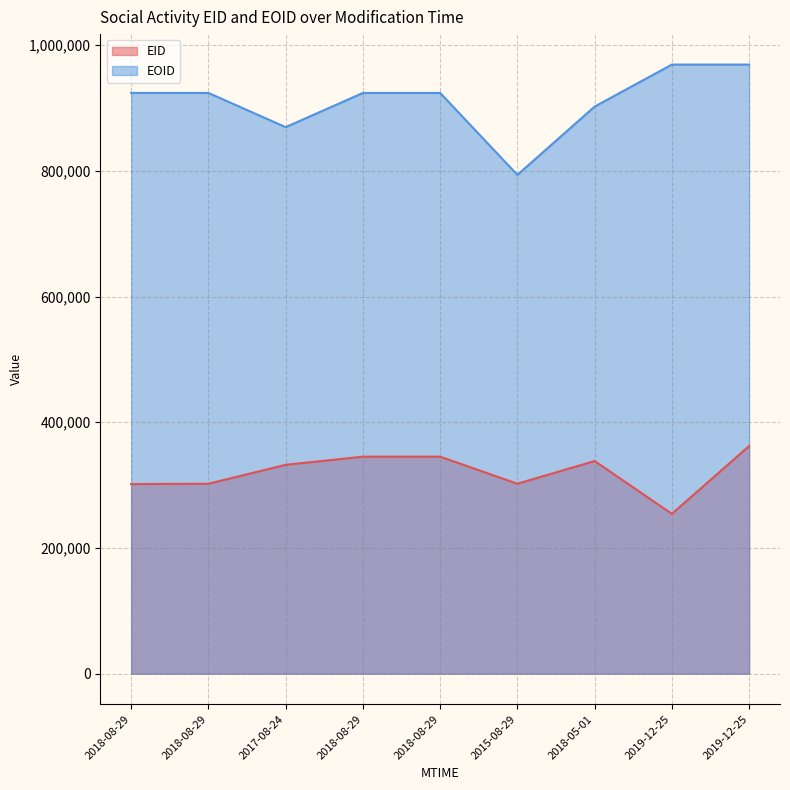

At which category does EOID reach its first local valley?

2017-08-24